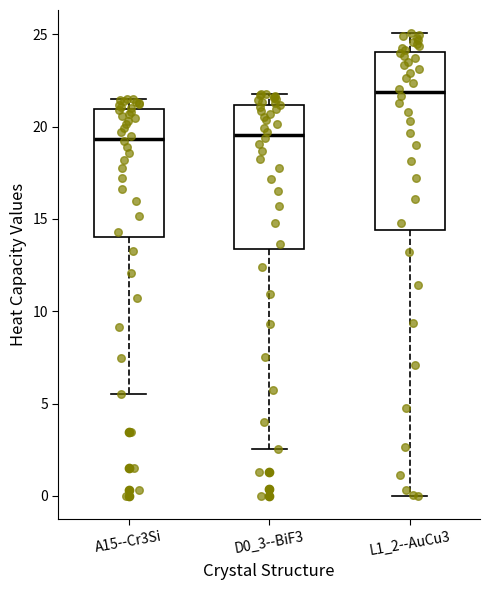

Where is the lower edge of the box for A15--Cr3Si on the y-axis? The values are not printed on the chart, so give them approximately, as read against the axis.

14.0